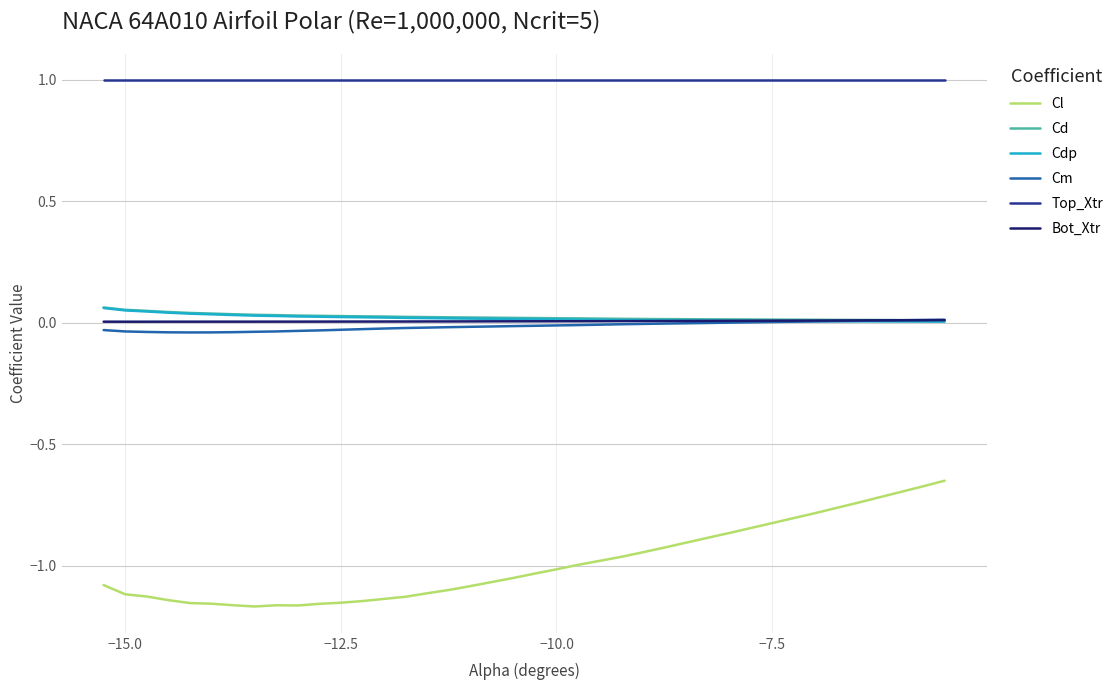

What is the sum of all Cdp values?

0.8